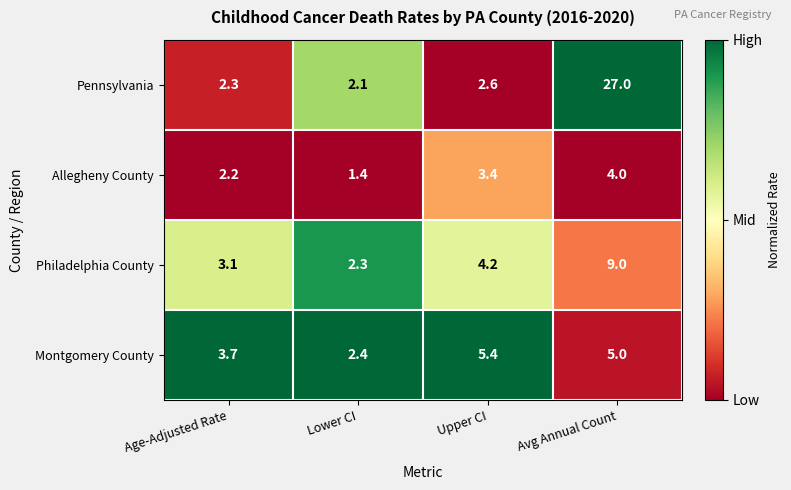

What is the spread (max minus min) of values at Avg Annual Count?

23.0